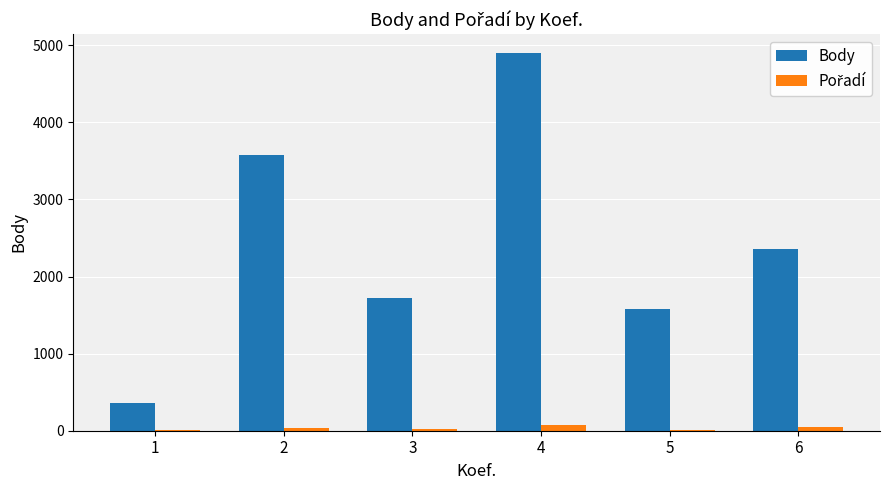

What is the greatest value displayed?

4899